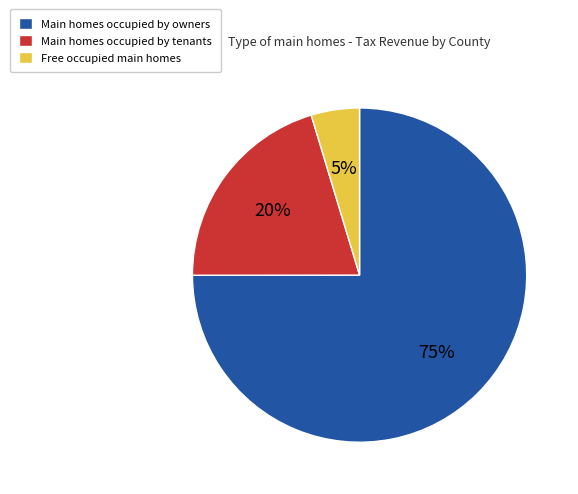

Which category has the smallest portion of the pie?

Free occupied main homes